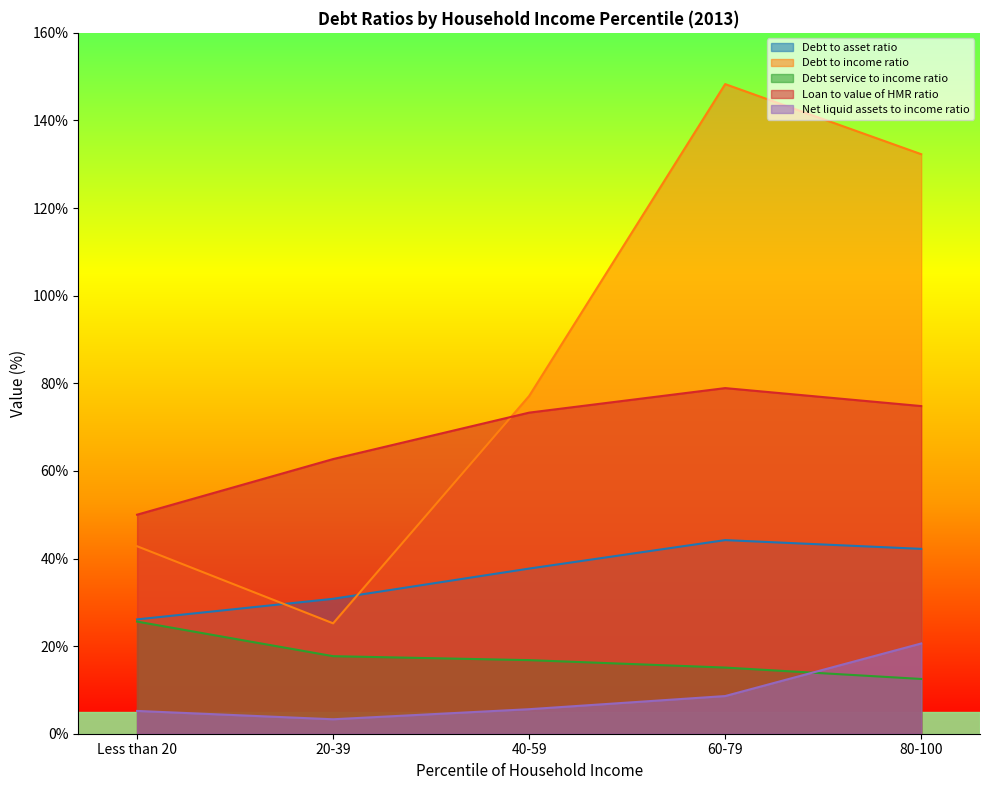

How many values in the Debt to asset ratio series exceed 37?

3